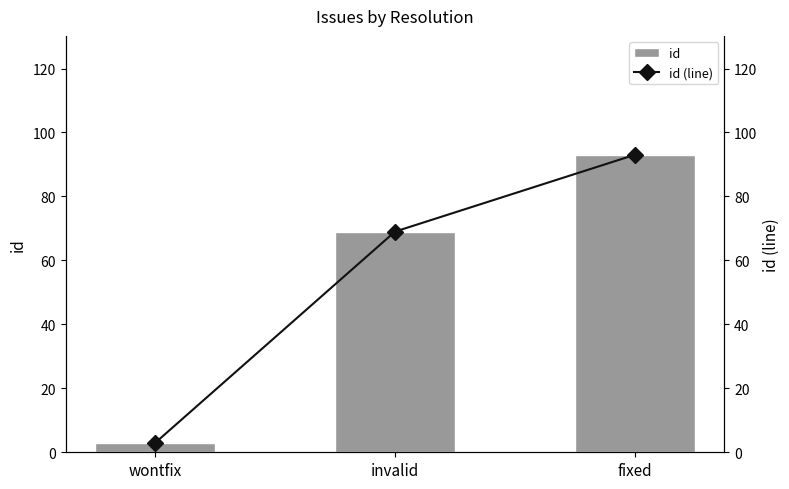

The value of id (line) at invalid is 69. True or false?

True